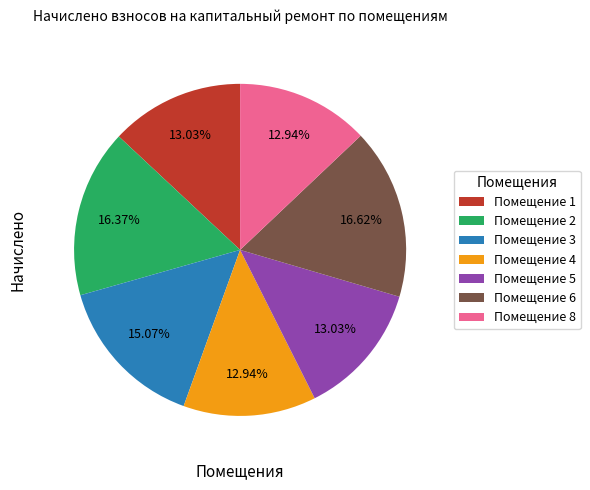

Is there any slice that represents more than half of the pie?

No